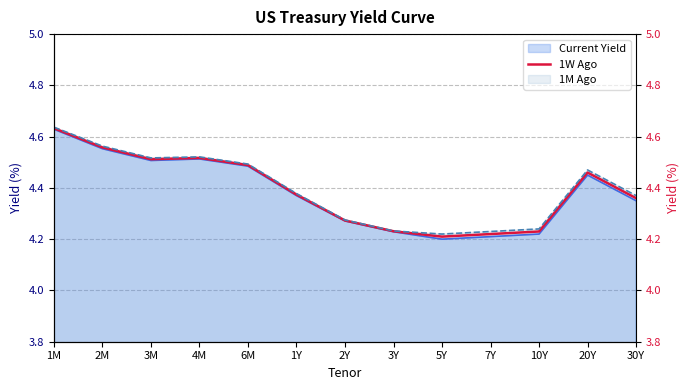

Reading left to right, transcribe all the data shown in this chart.

1M=4.6	2M=4.6	3M=4.5	4M=4.5	6M=4.5	1Y=4.4	2Y=4.3	3Y=4.2	5Y=4.2	7Y=4.2	10Y=4.2	20Y=4.5	30Y=4.4